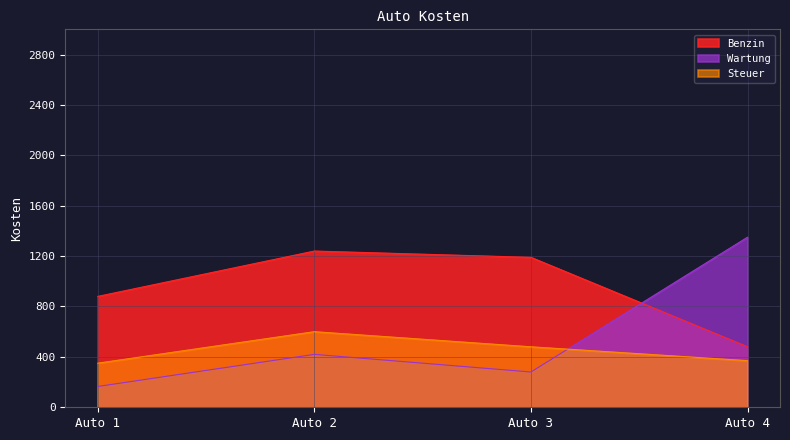

What is the spread (max minus min) of values at Auto 3?

910